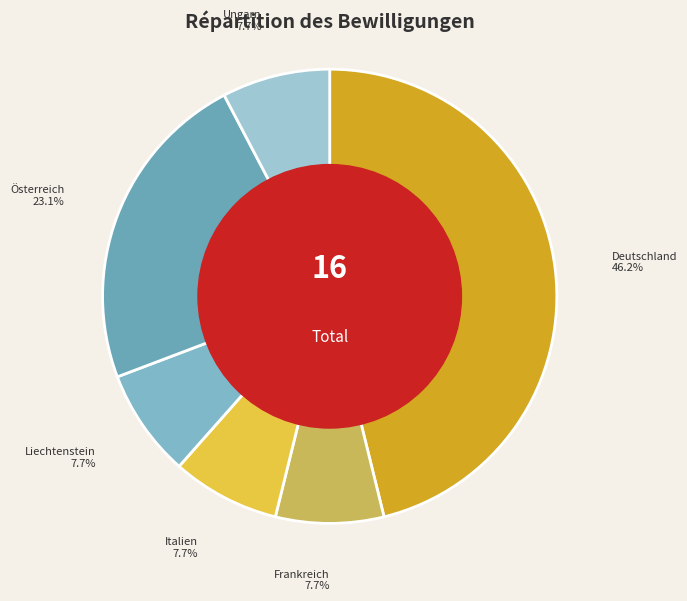

Which slice is the largest?

Deutschland